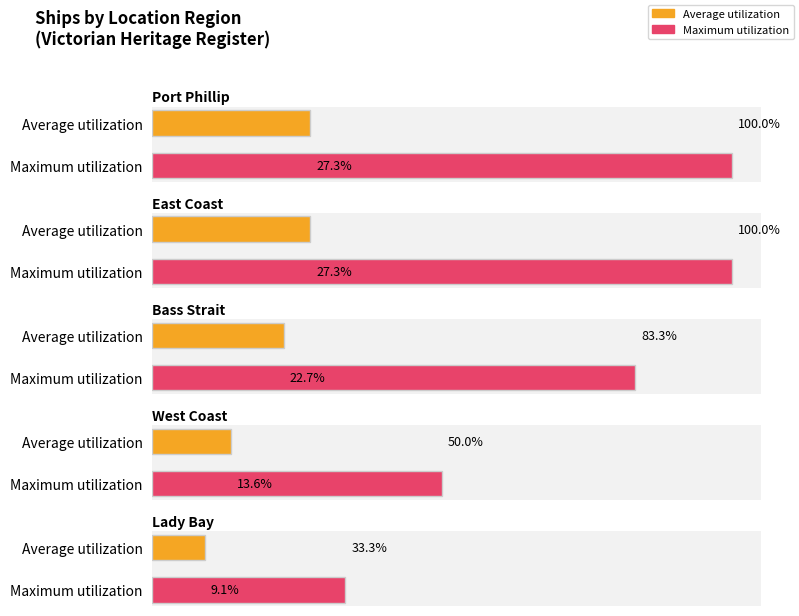

How many values in the Lady Bay series are below 33?

1